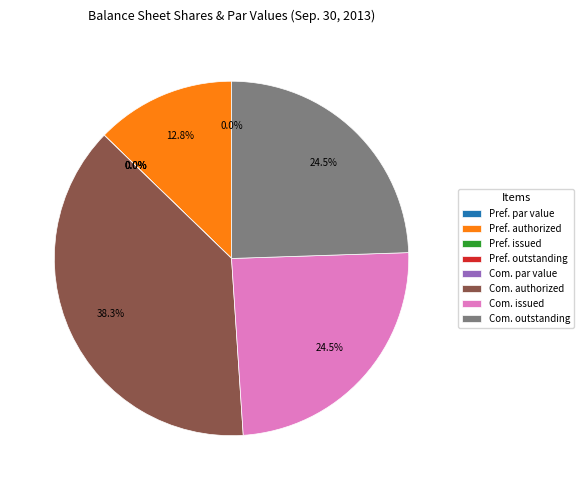

To the nearest percent, what is the combined percentage of Preferred stock, outstanding shares and Common stock, issued shares?

24%